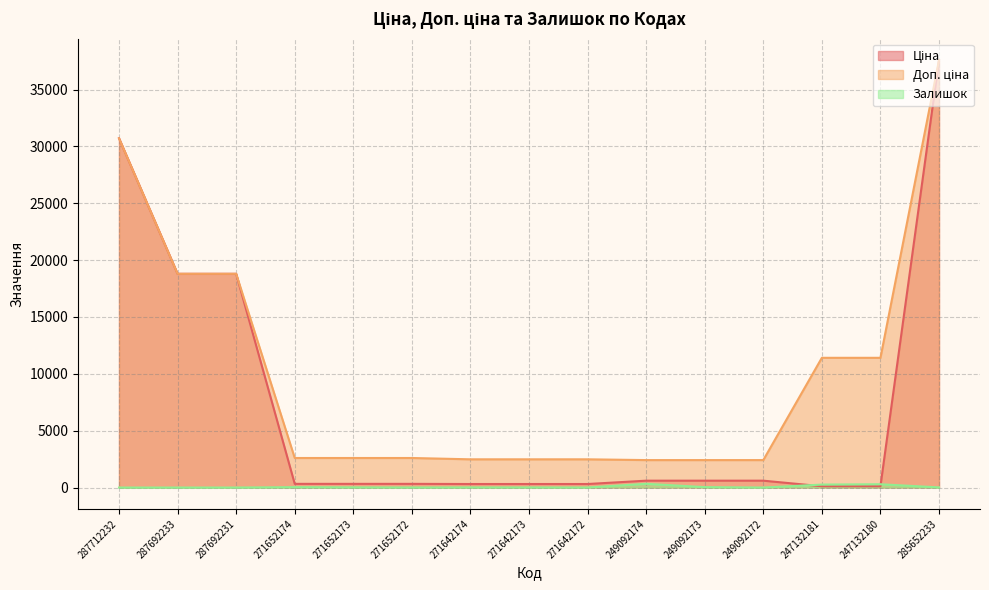

Reading left to right, extract all data points from this chart.

Ціна: 30717.1	18796.8	18796.8	324.8	324.8	324.8	310.3	310.3	310.3	603.7	603.7	603.7	114.1	114.1	37593.6
Доп. ціна: 30717.1	18796.8	18796.8	2598.3	2598.3	2598.3	2482.4	2482.4	2482.4	2414.8	2414.8	2414.8	11410.0	11410.0	37593.6
Залишок: 0.0	0.0	0.0	34.0	15.0	4.0	11.0	10.0	4.0	328.0	38.0	0.0	260.0	290.0	13.0